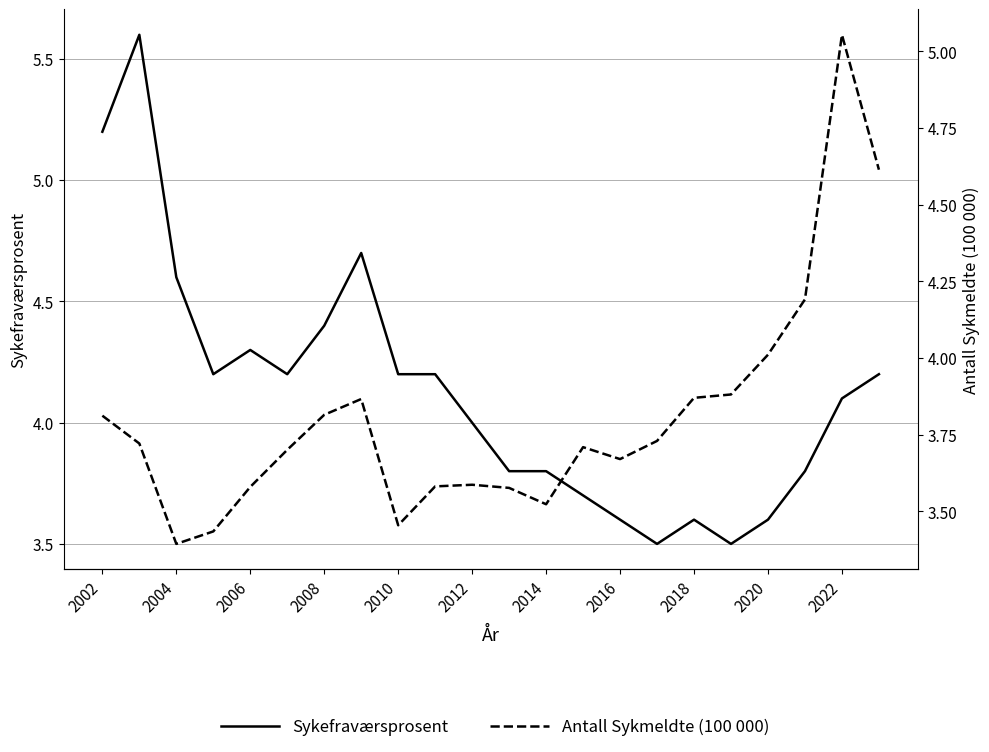

True or false: Antall Sykmeldte (100 000) and Sykefraværsprosent cross at least once.

True